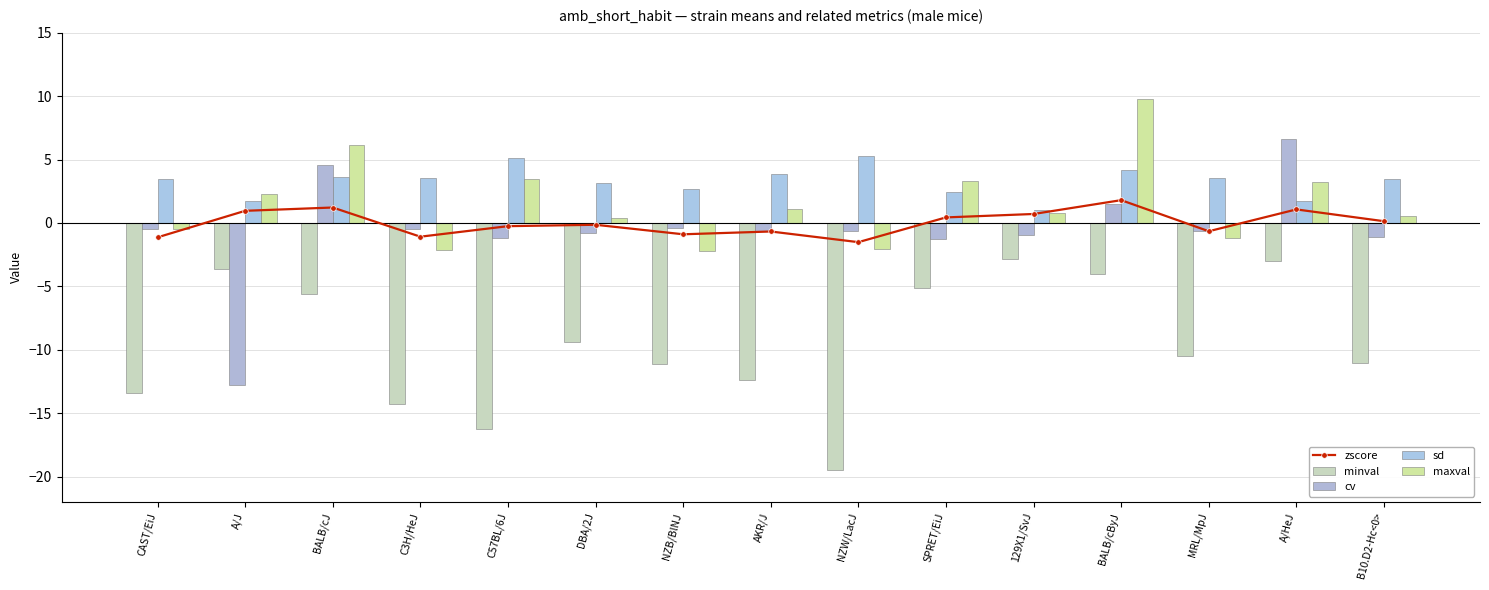

True or false: sd has a value of 2.8 at A/J.

False